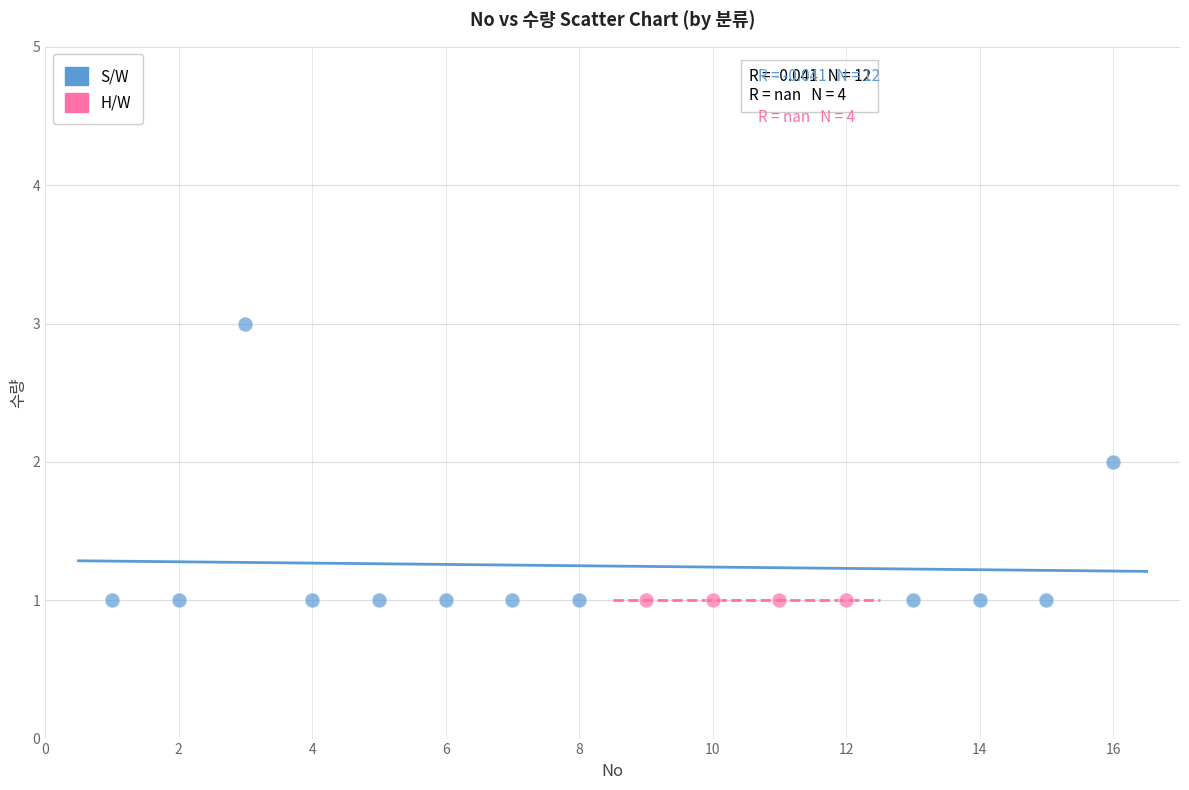

Which series reaches the maximum Y coordinate?

S/W